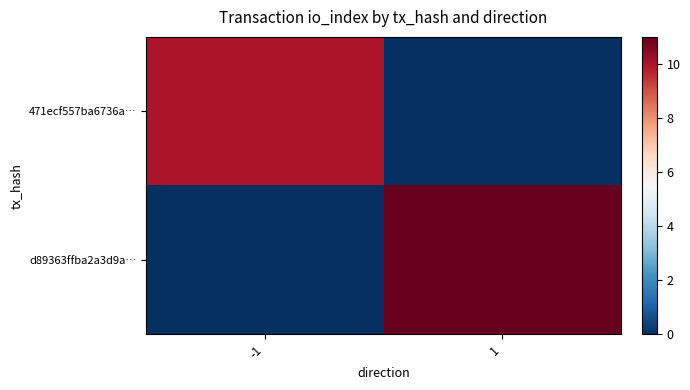

Which series has the largest total across all categories?

d89363ffba2a3d9a…